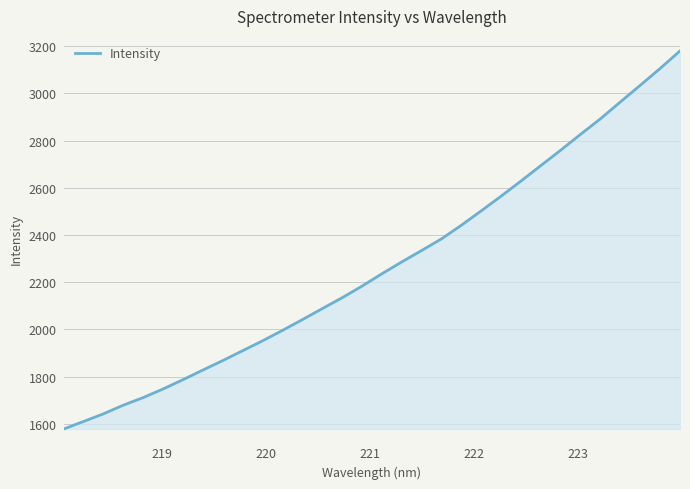

What is the difference between the maximum and minimum values?

1602.8